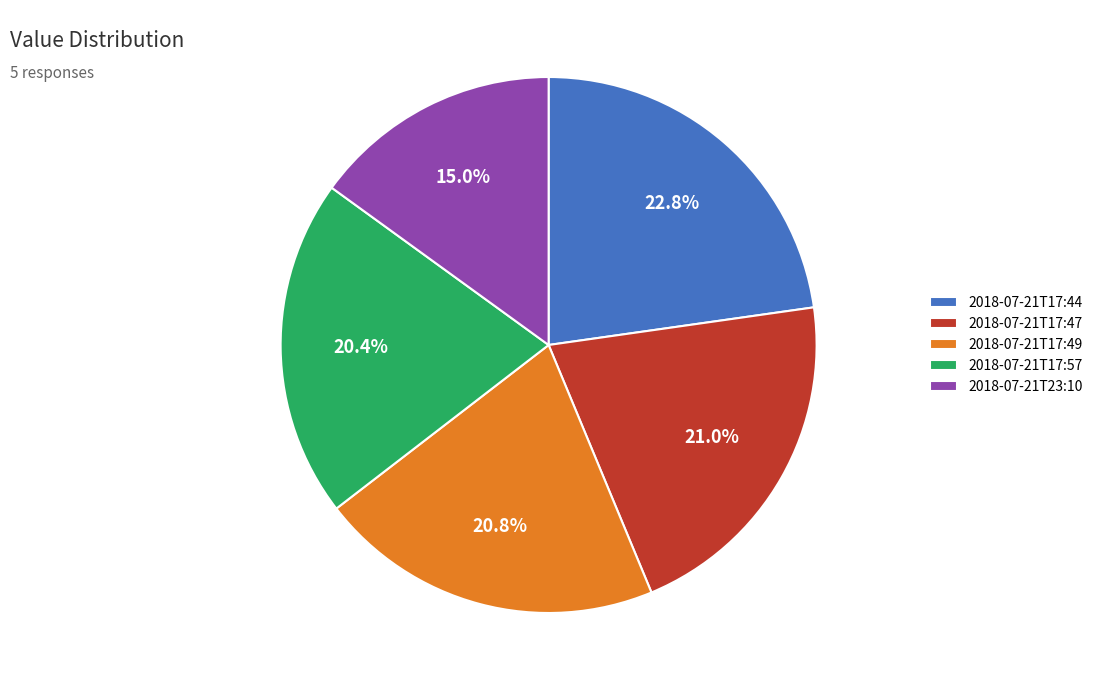

Which category has the biggest portion of the pie?

2018-07-21T17:44